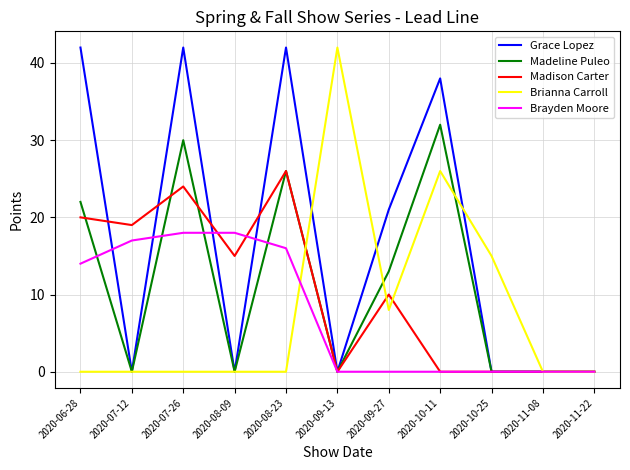

At which category is the sum across all series the highest?

2020-07-26